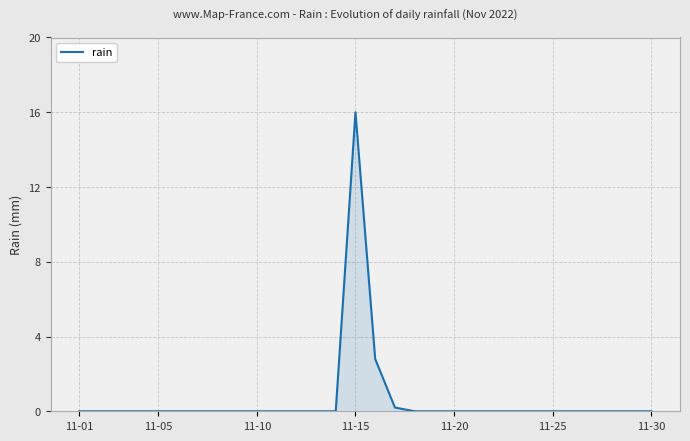

What is the greatest value displayed?

16.0